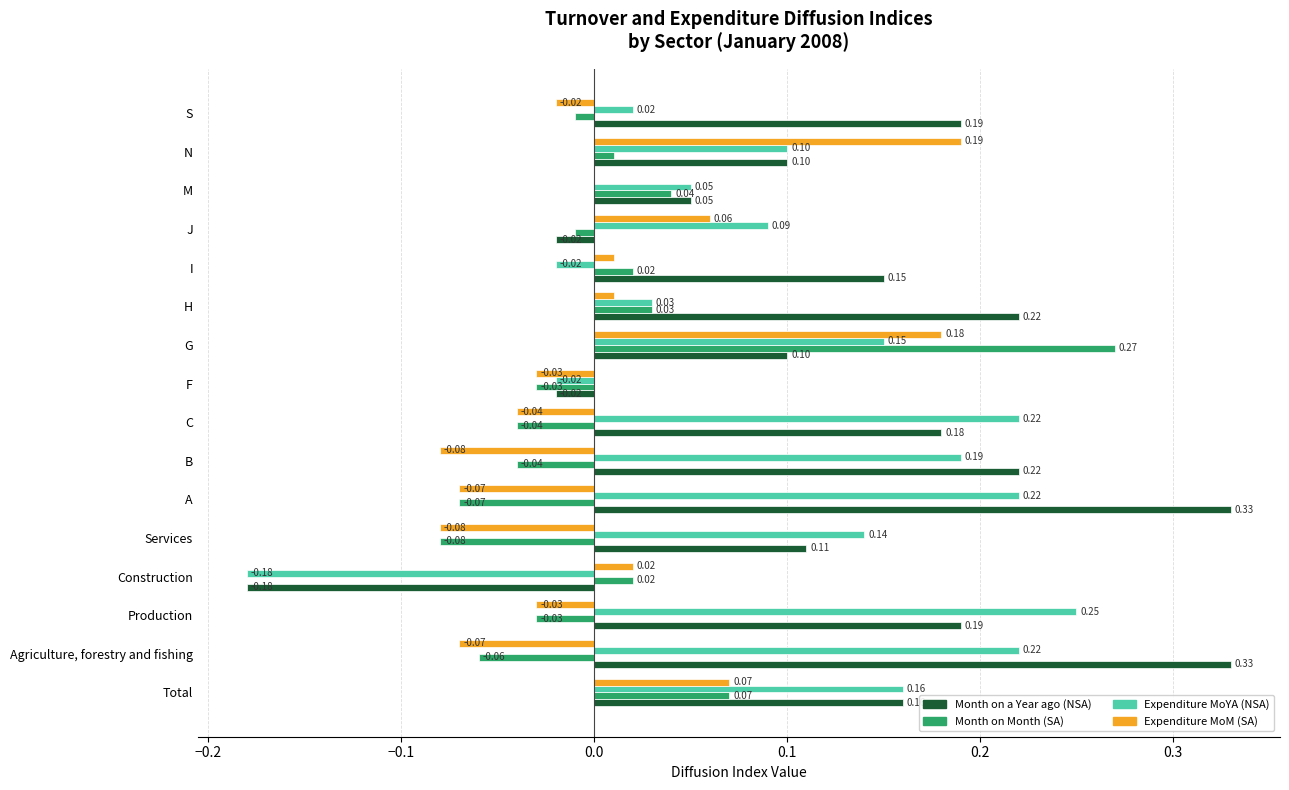

Where is Expenditure MoM (SA) nearest to the value 0?

M